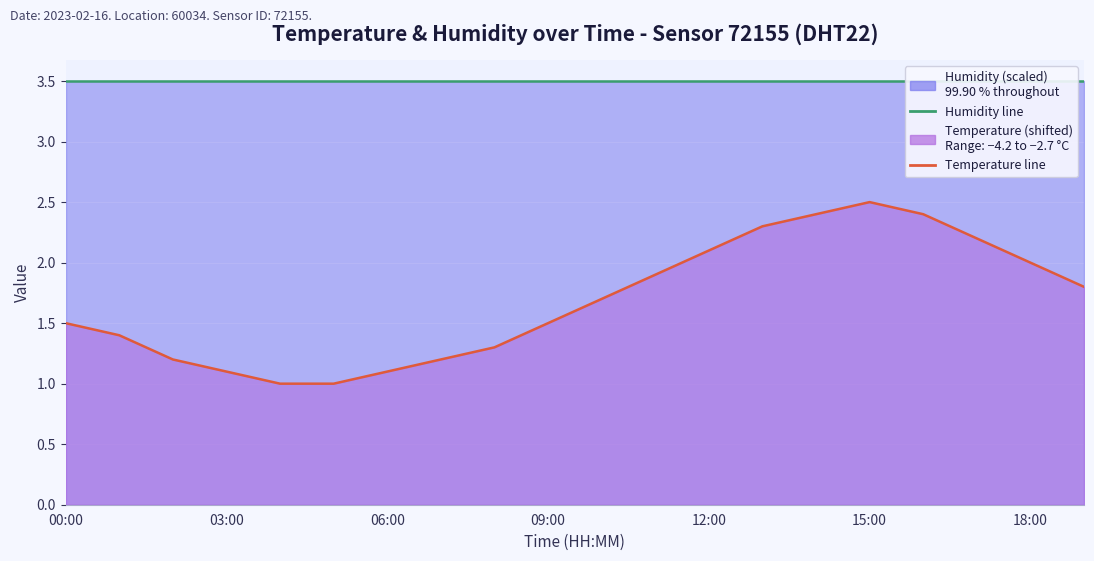

True or false: Temperature line has a value of 1.9 at 11.

True